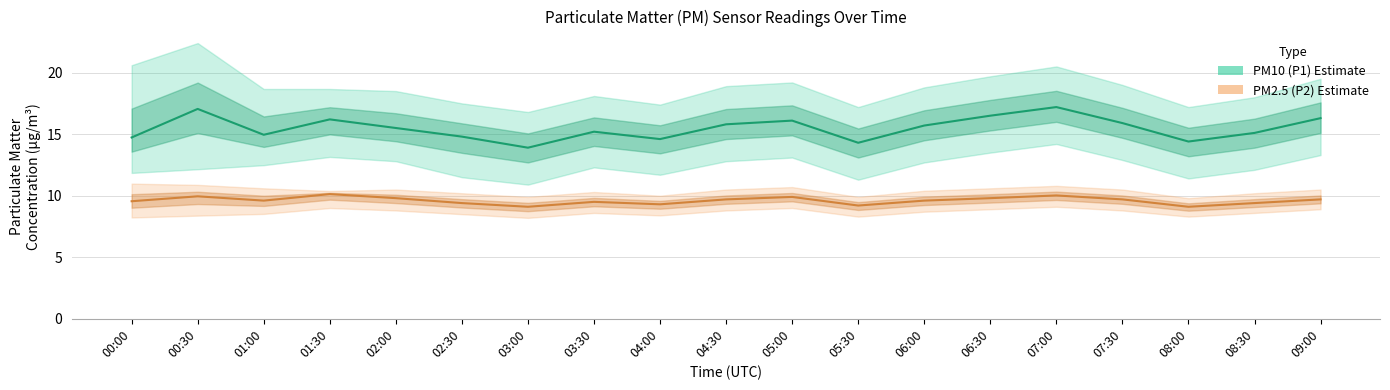

Which series has the largest total across all categories?

PM10 (P1)